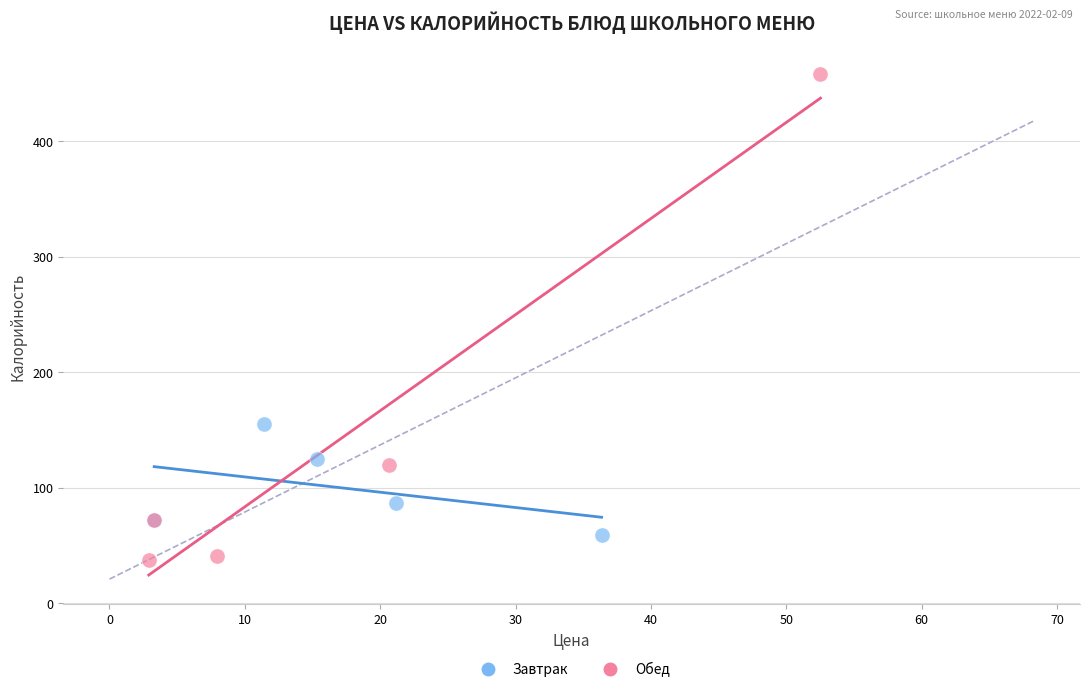

Which series has the widest spread of Y values?

Обед